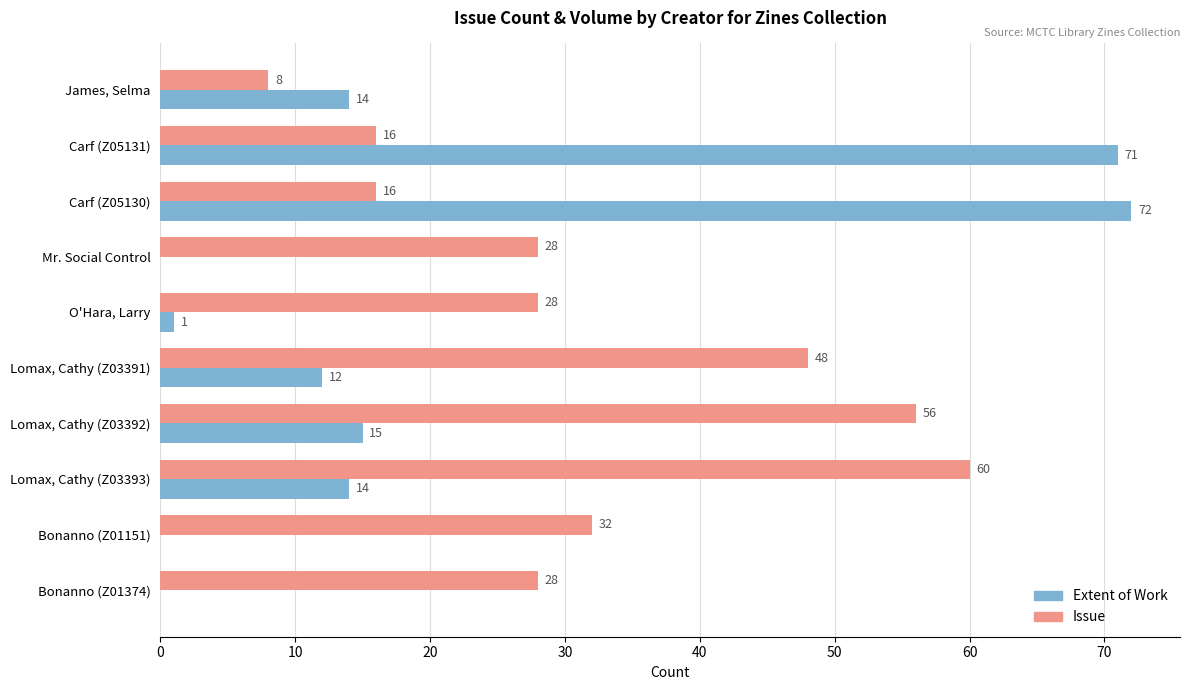

What is the highest value of the Issue series?

60